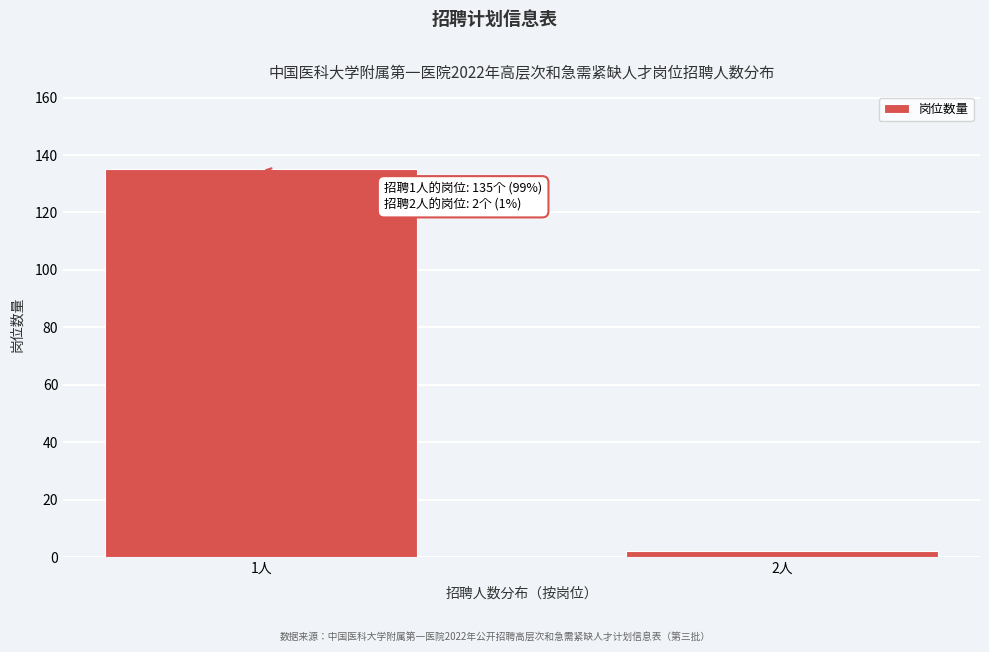

Reading right to left, list all the values displayed in this chart.

2人=2	1人=135